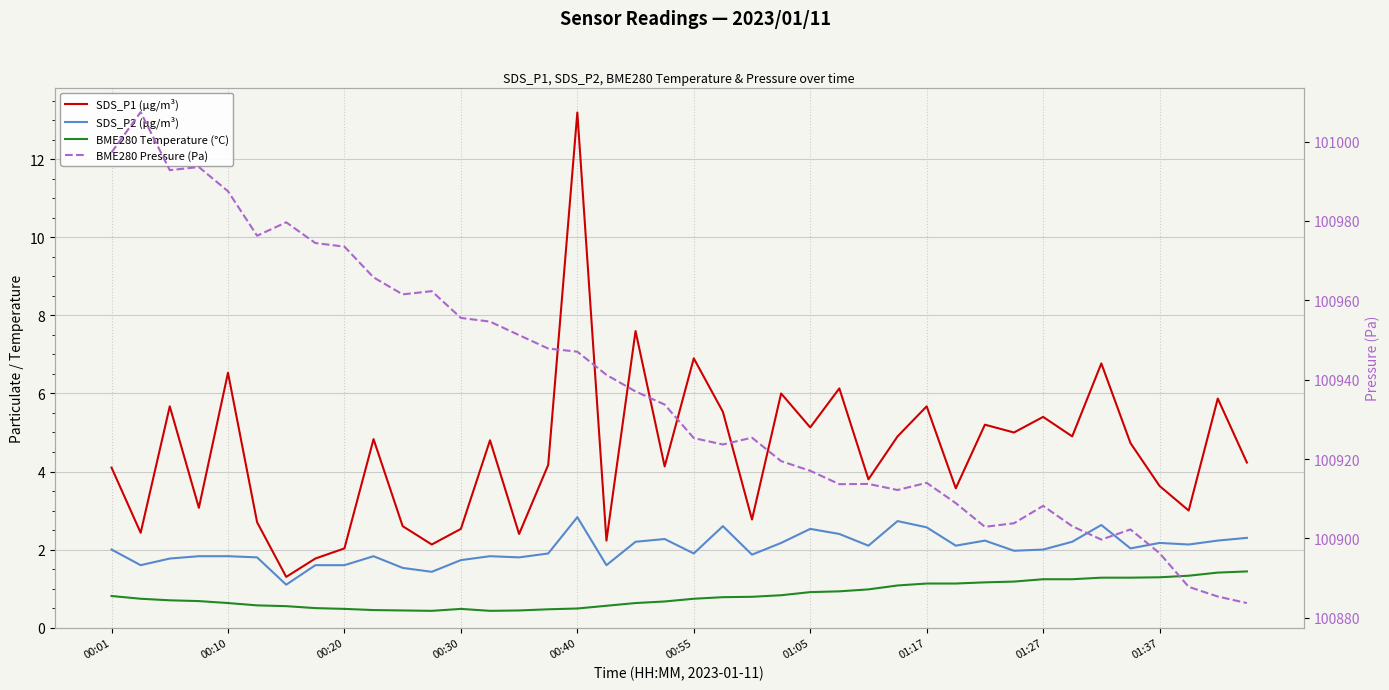

Which has a higher value, 17 or 00:30?

00:30